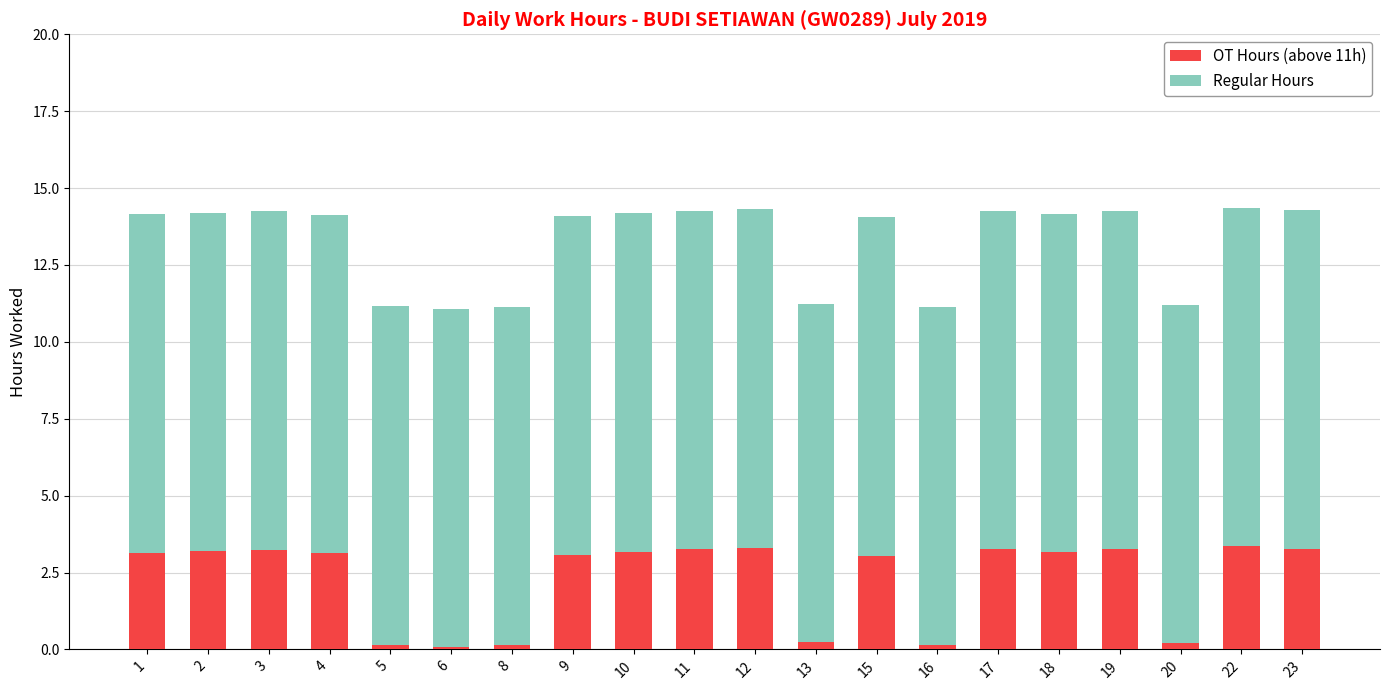

True or false: OT Hours (above 11h) has a value of 1.2 at 10.

False